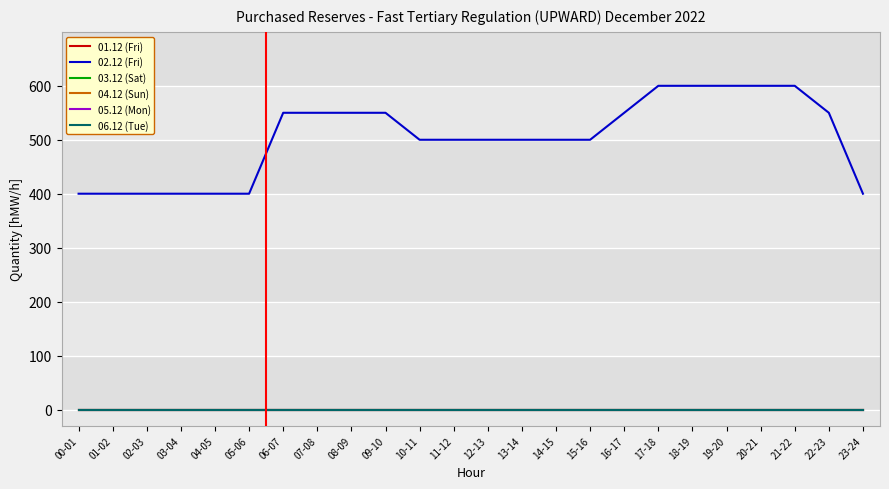

What is the label of the 6th point from the left?

05-06